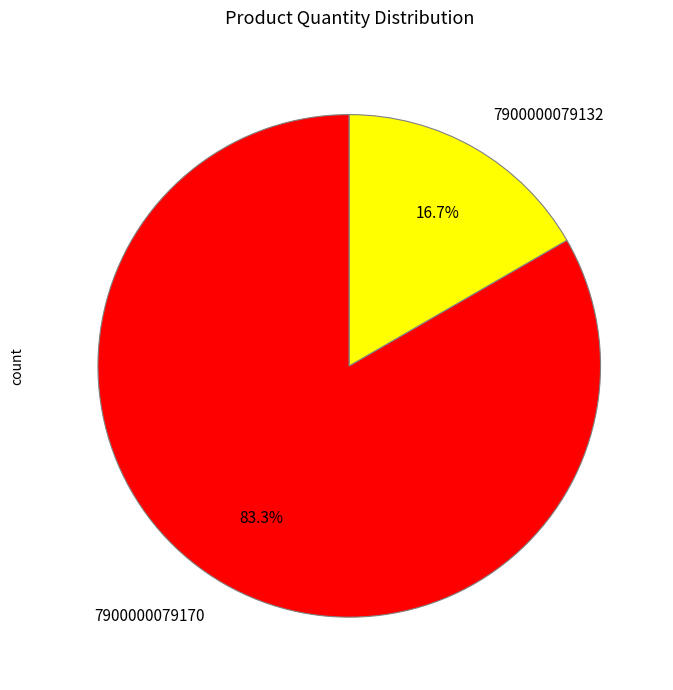

To the nearest percent, what percentage of the pie is 7900000079132?

17%